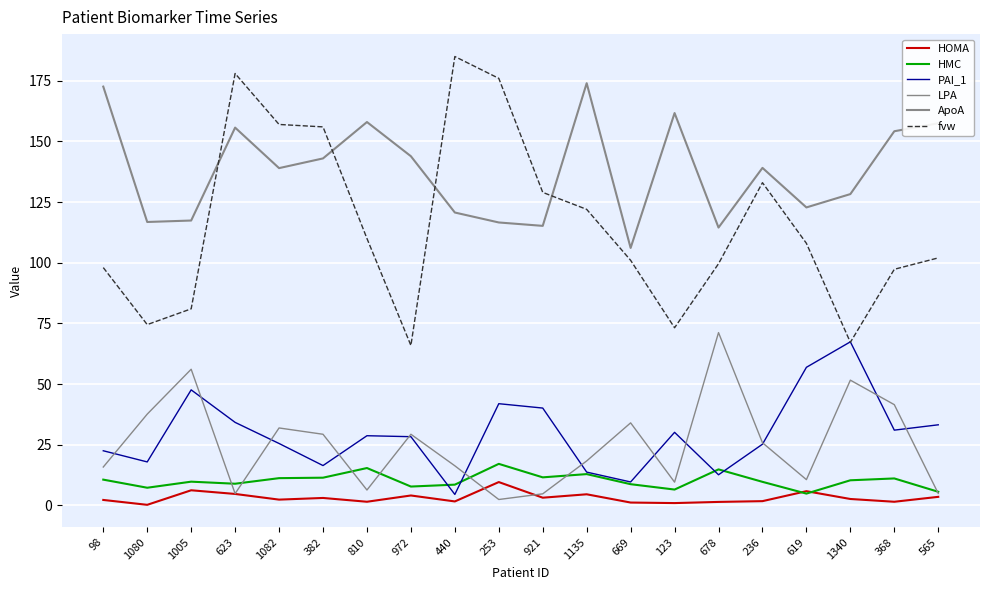

True or false: fvw has more than 0 points higher than both neighbors.

True